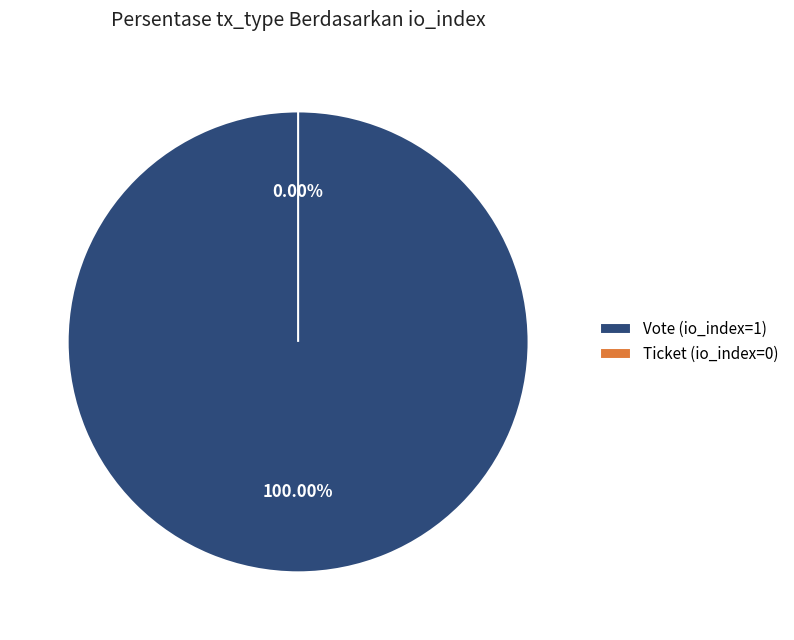

Combined, what portion of the pie is Ticket (io_index=0) and Vote (io_index=1)?

100.0%